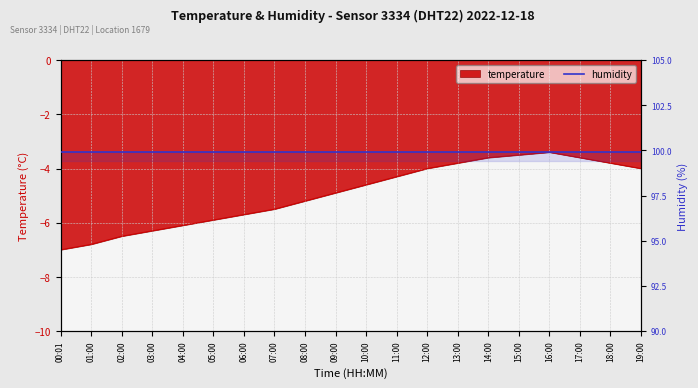

What is the average value?

-4.9